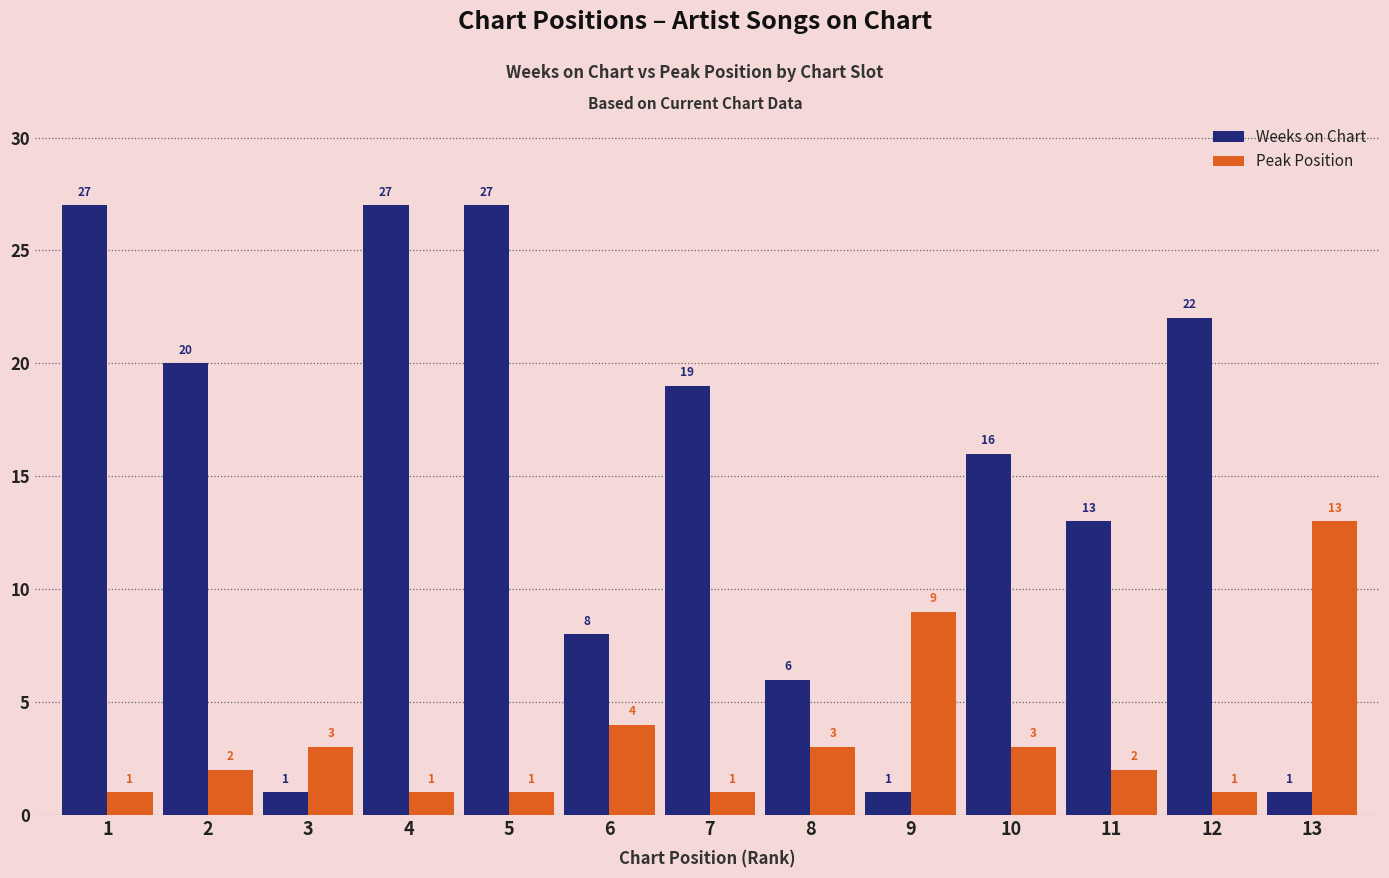

Rank the series by their average value, from lowest to highest.

Peak Position, Weeks on Chart